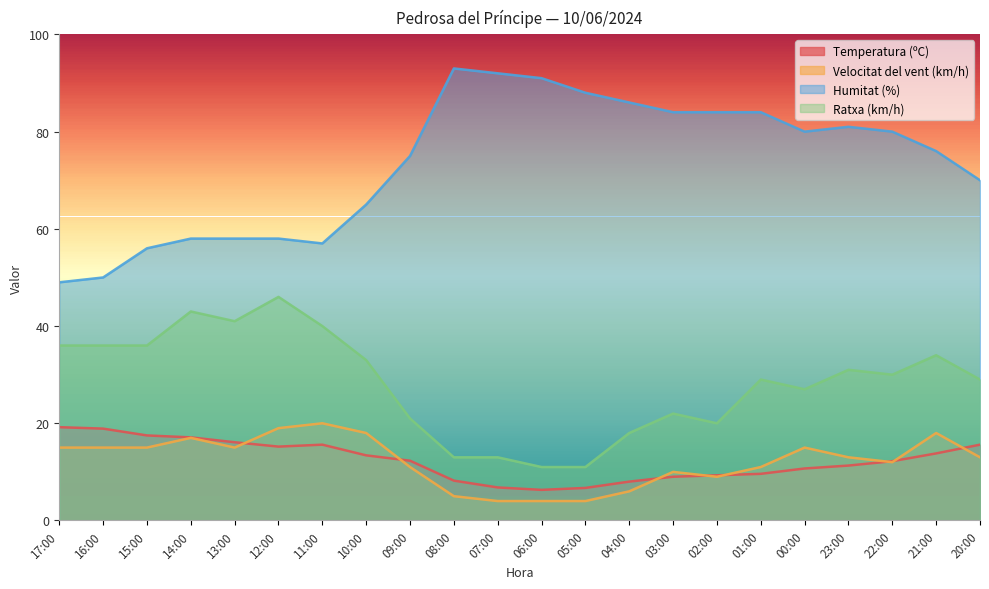

What is the sum of the Humitat (%) values at 23:00 and 07:00?

173.0